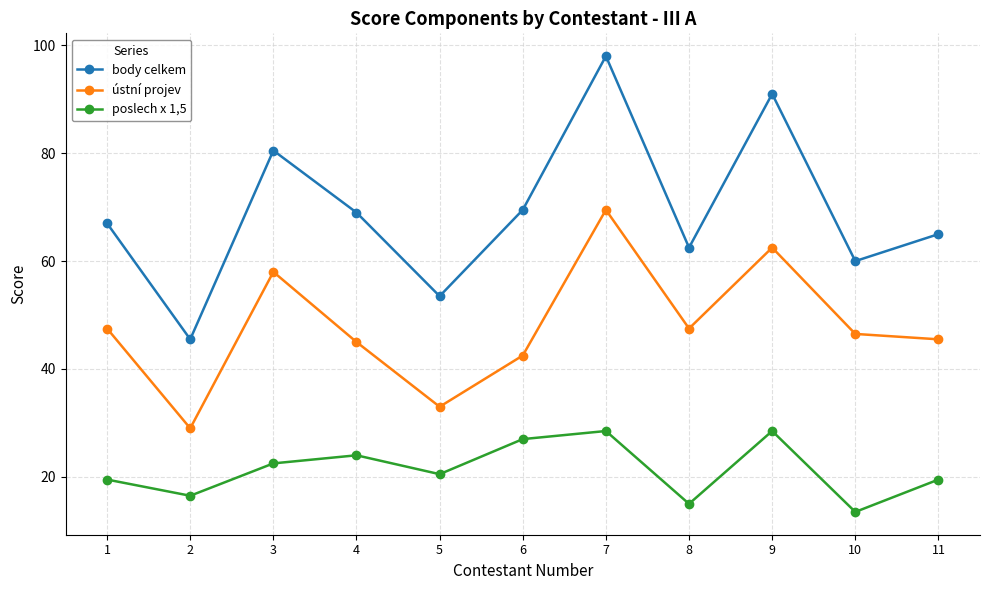

What is the maximum value shown in the chart?

98.0